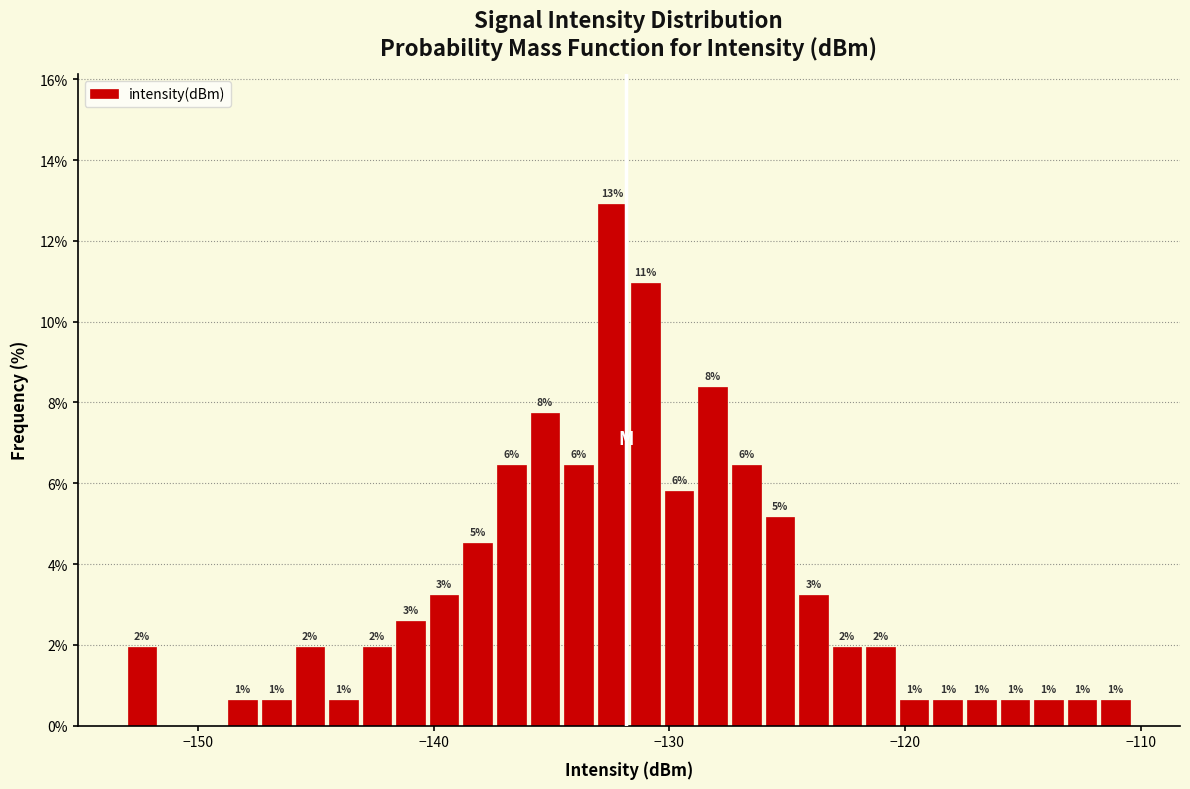

Around what value on the x-axis is the tallest bar? Give the approximate position of its centre, as read against the axis.

-132